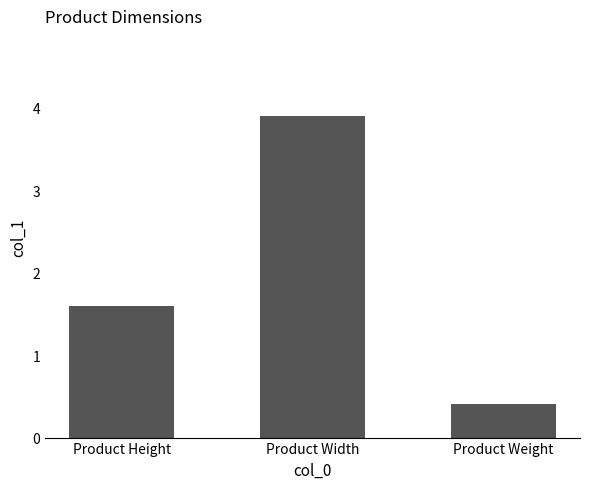

At which label is the value closest to 2?

Product Height